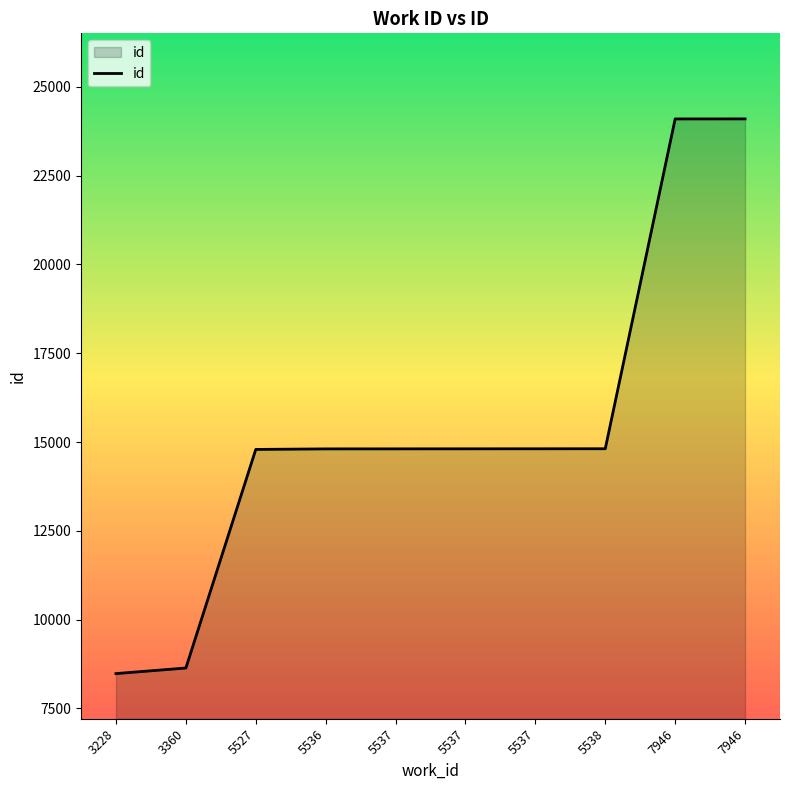

Where is the data nearest to the value 16289?

5538